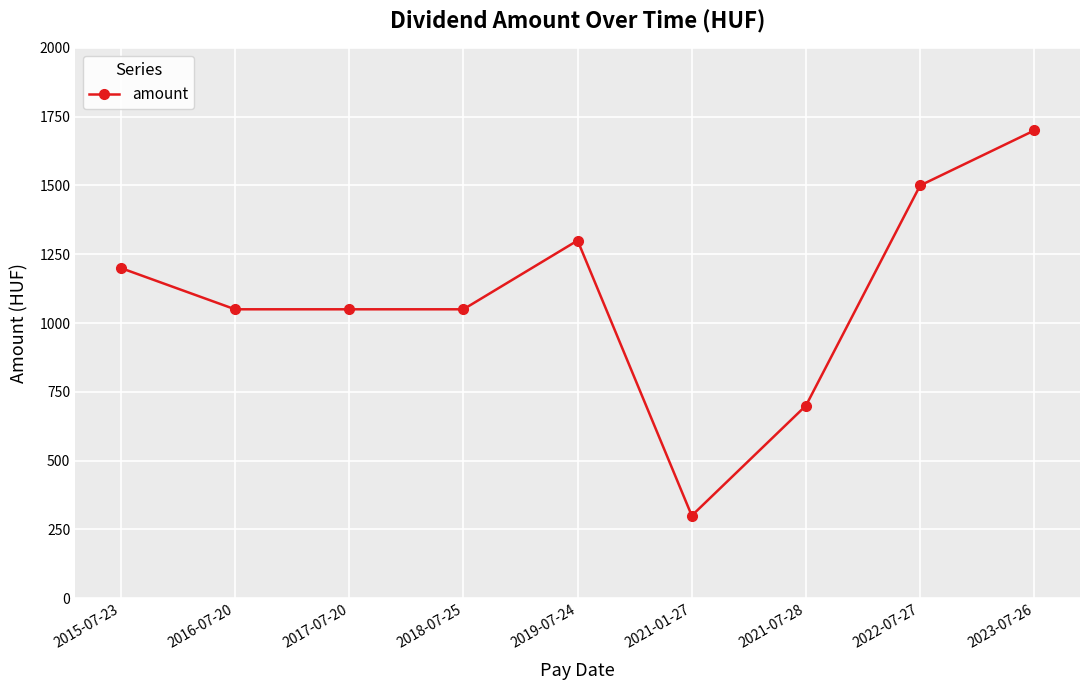

Approximately how many times larger is the value at 2019-07-24 compared to 2016-07-20?

1.2